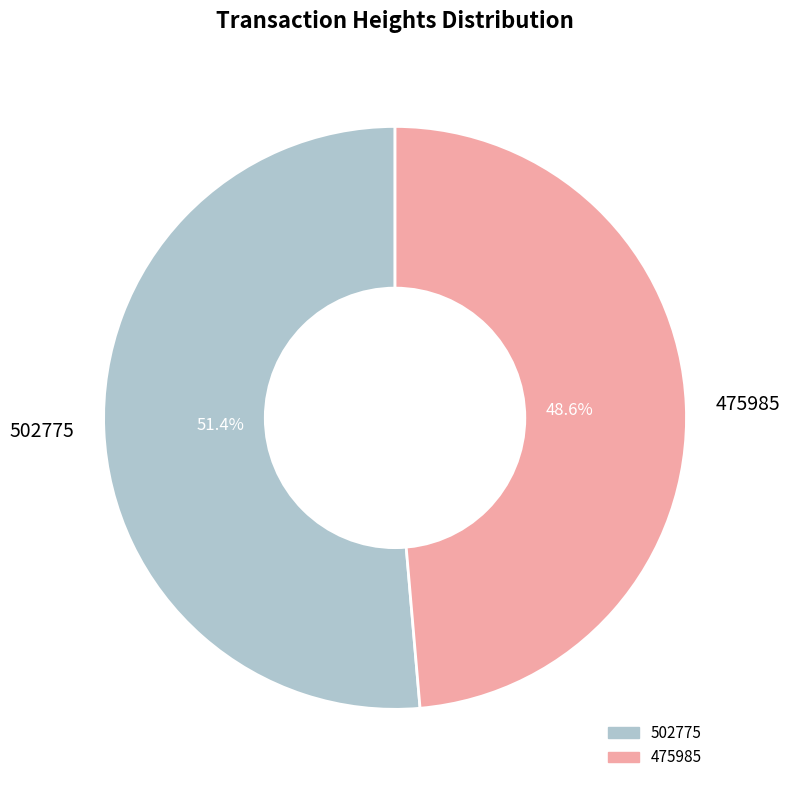

What is the smallest slice in the pie chart?

475985